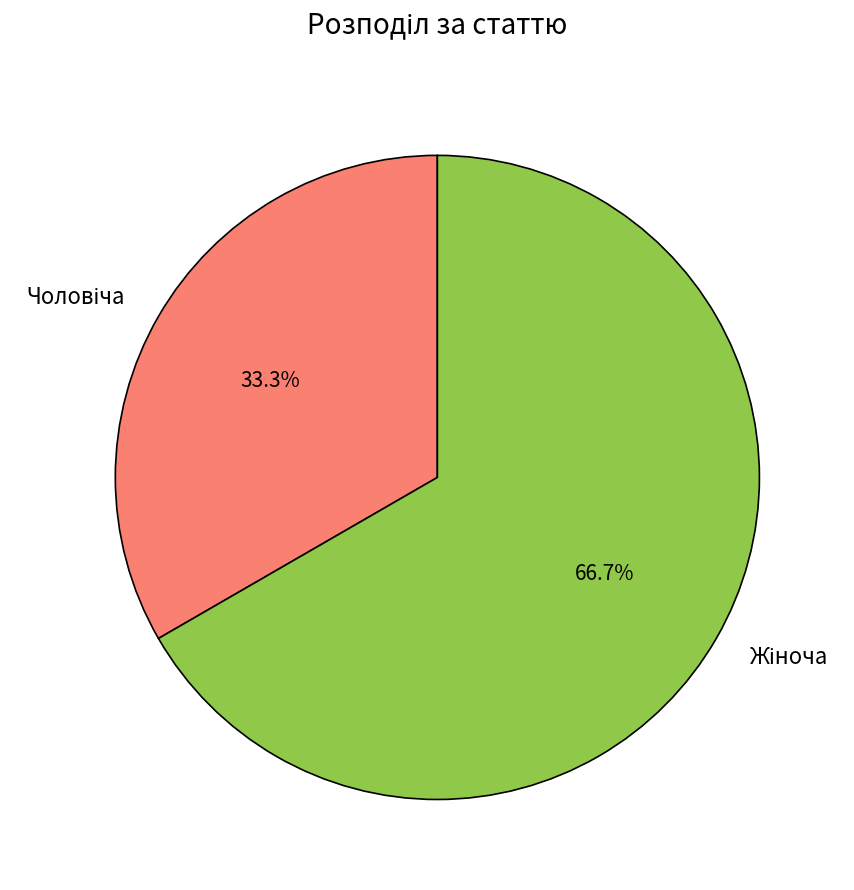

Is there any slice that represents more than half of the pie?

Yes